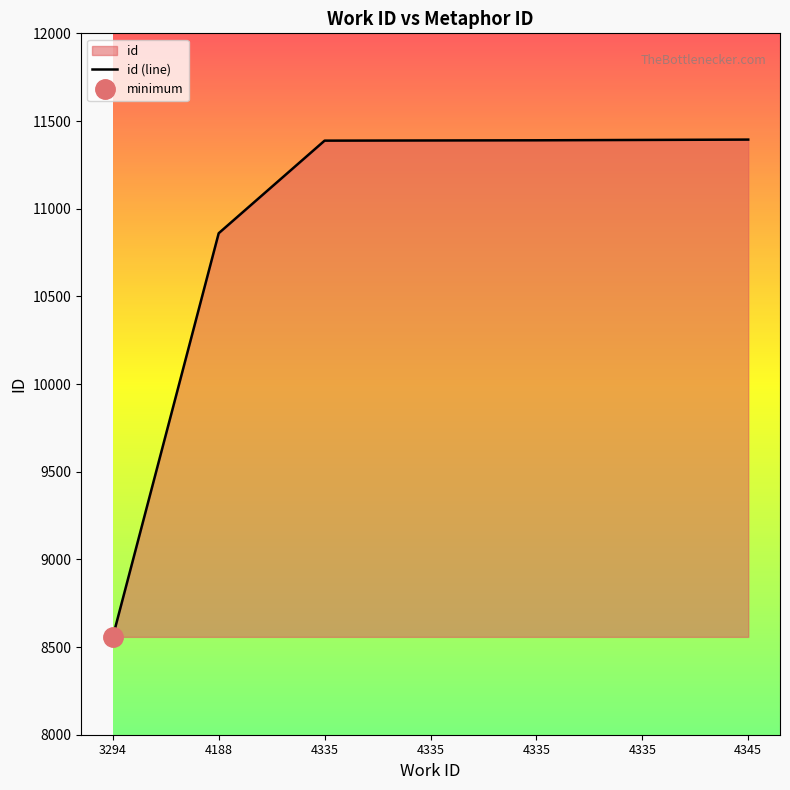

List the labels in order of value, smallest first.

3294, 4188, 4335, 4335, 4335, 4335, 4345